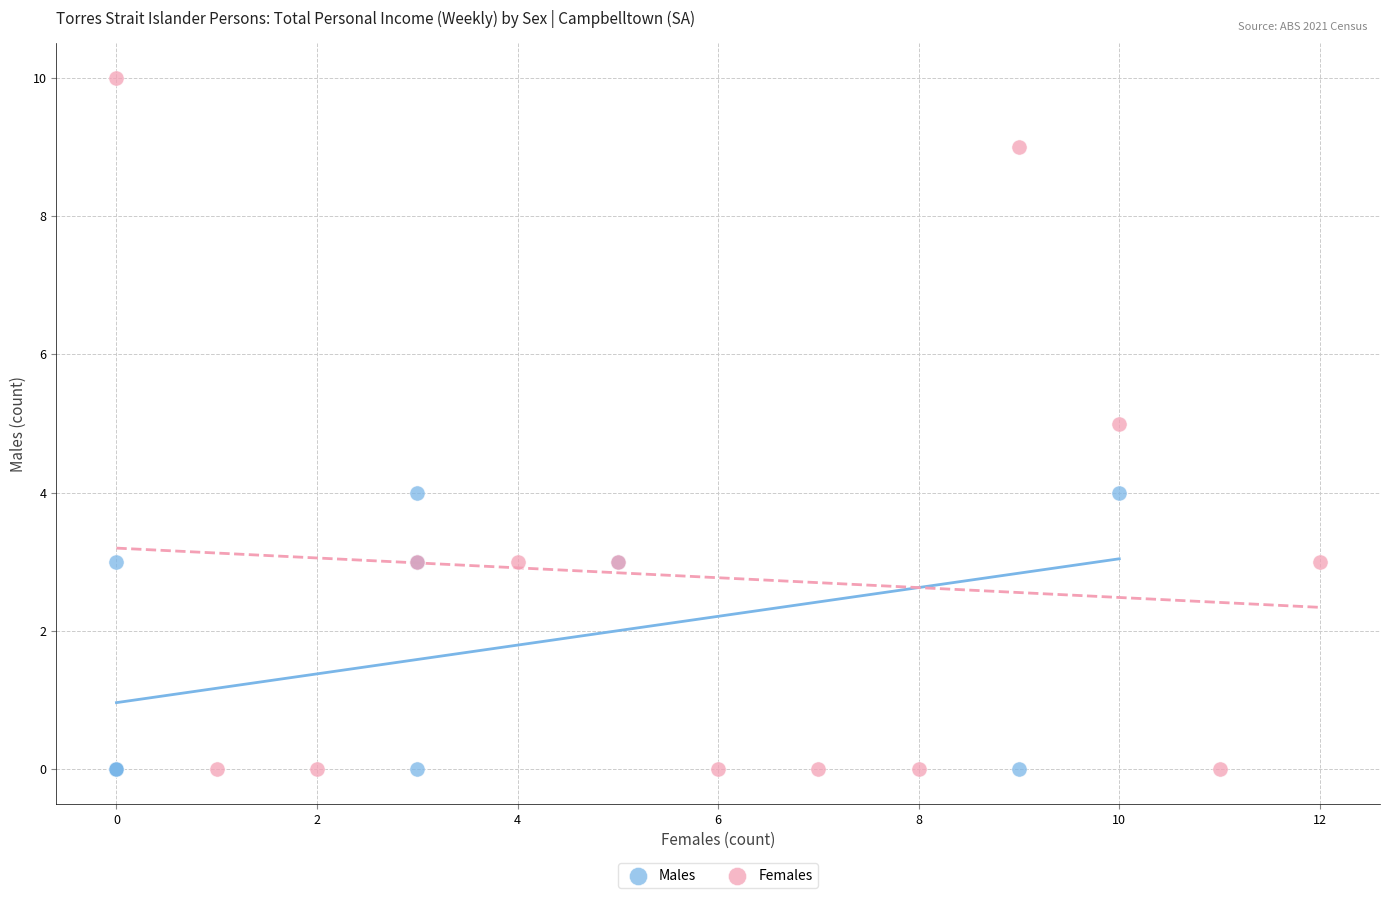

Which series reaches the maximum Y coordinate?

Females